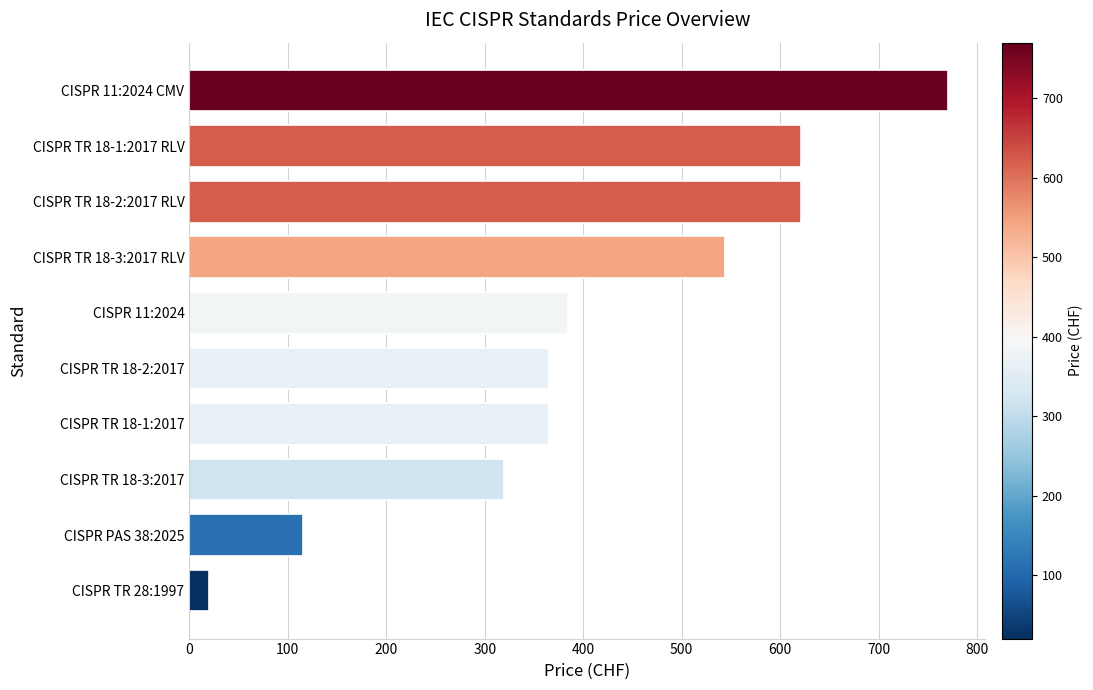

Between CISPR TR 18-1:2017 RLV and CISPR TR 18-3:2017 RLV, which is larger?

CISPR TR 18-1:2017 RLV